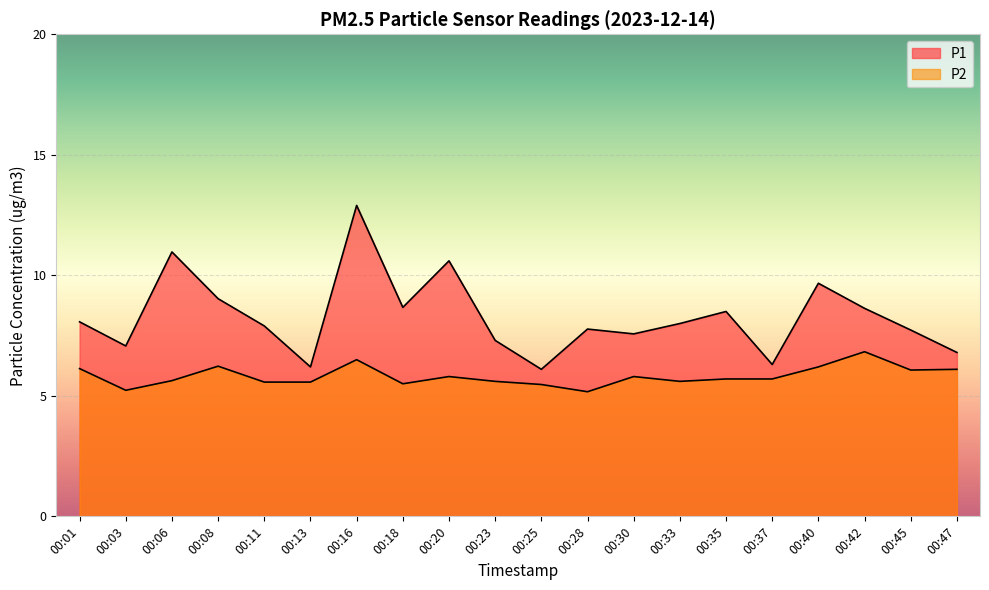

The P2 series shows 5.2 at 00:03. True or false?

True